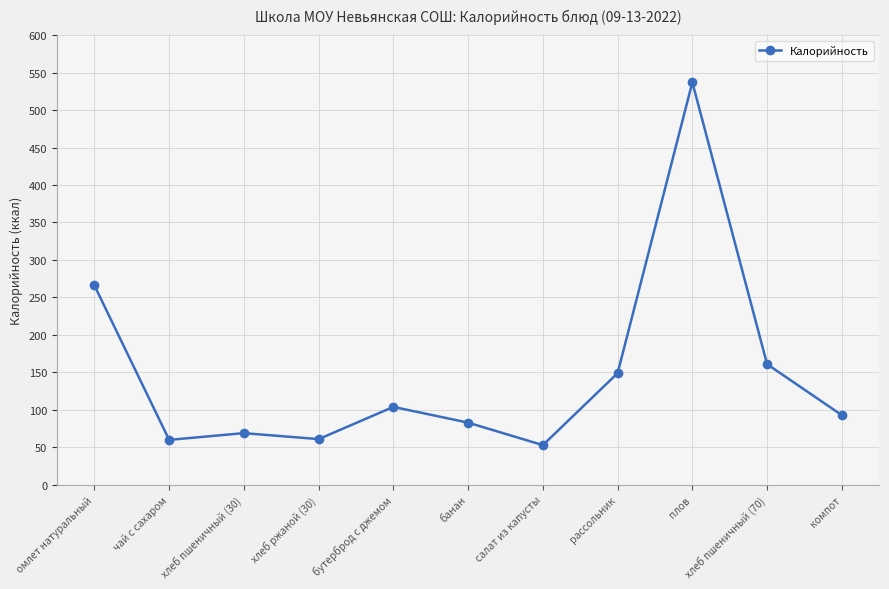

How many lines are shown in the chart?

1